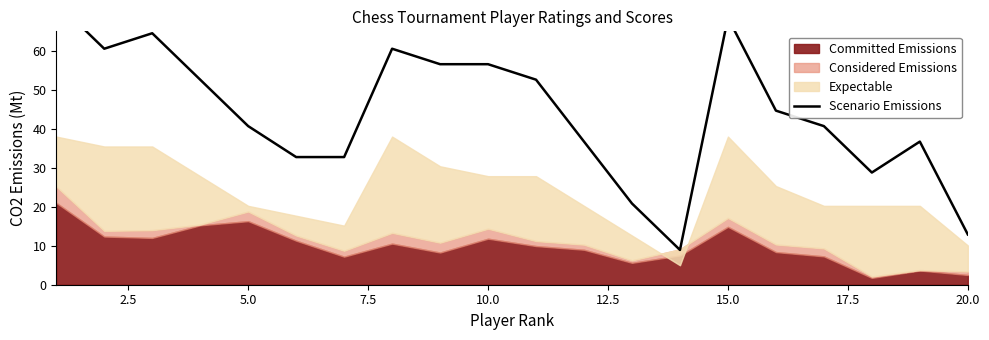

What is the greatest value displayed?

72.5